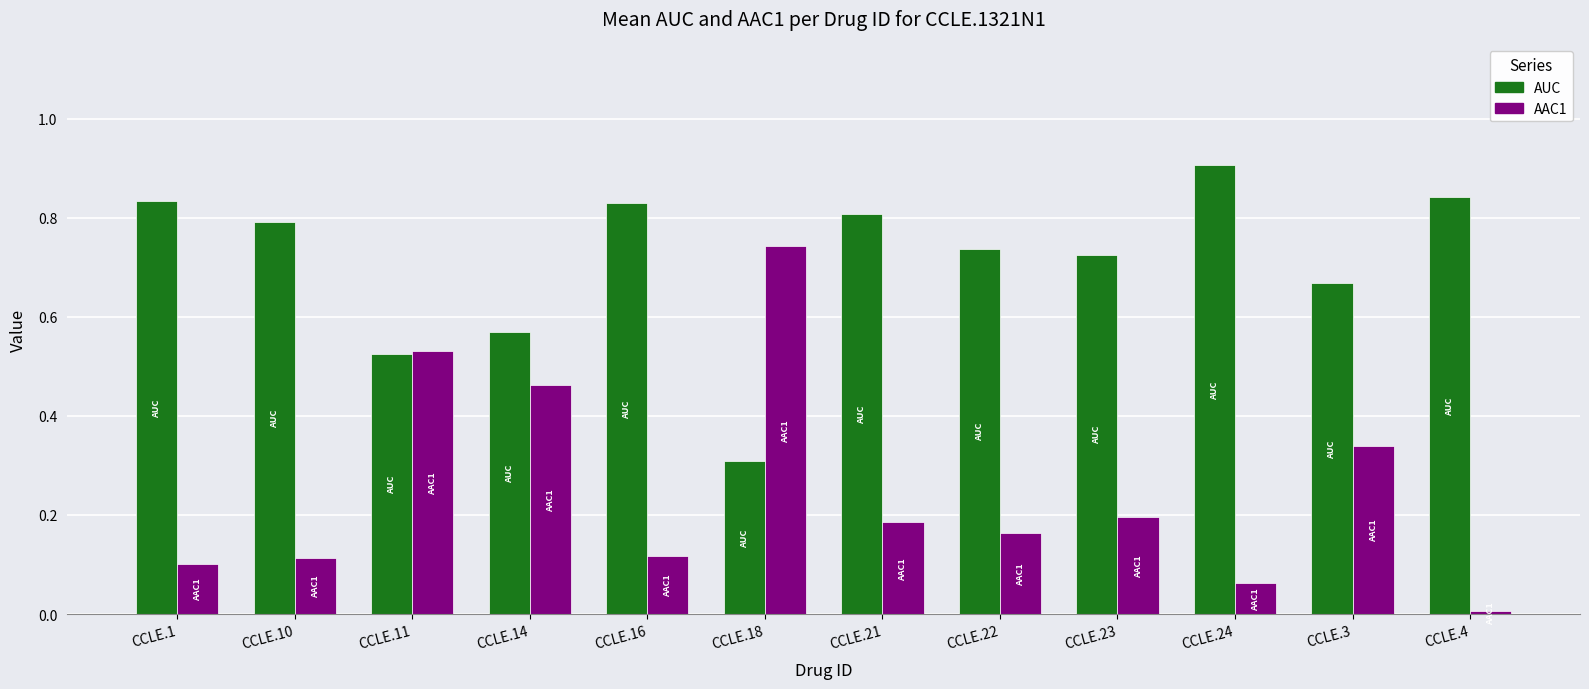

True or false: AUC has a value of 1.2 at CCLE.1.

False